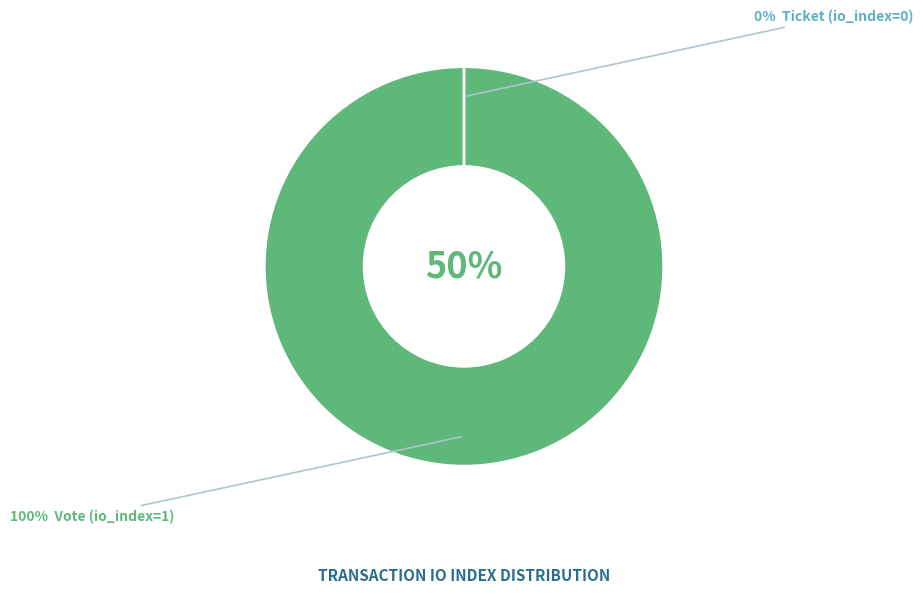

Rank the categories by value from lowest to highest.

Ticket (io_index=0), Vote (io_index=1)